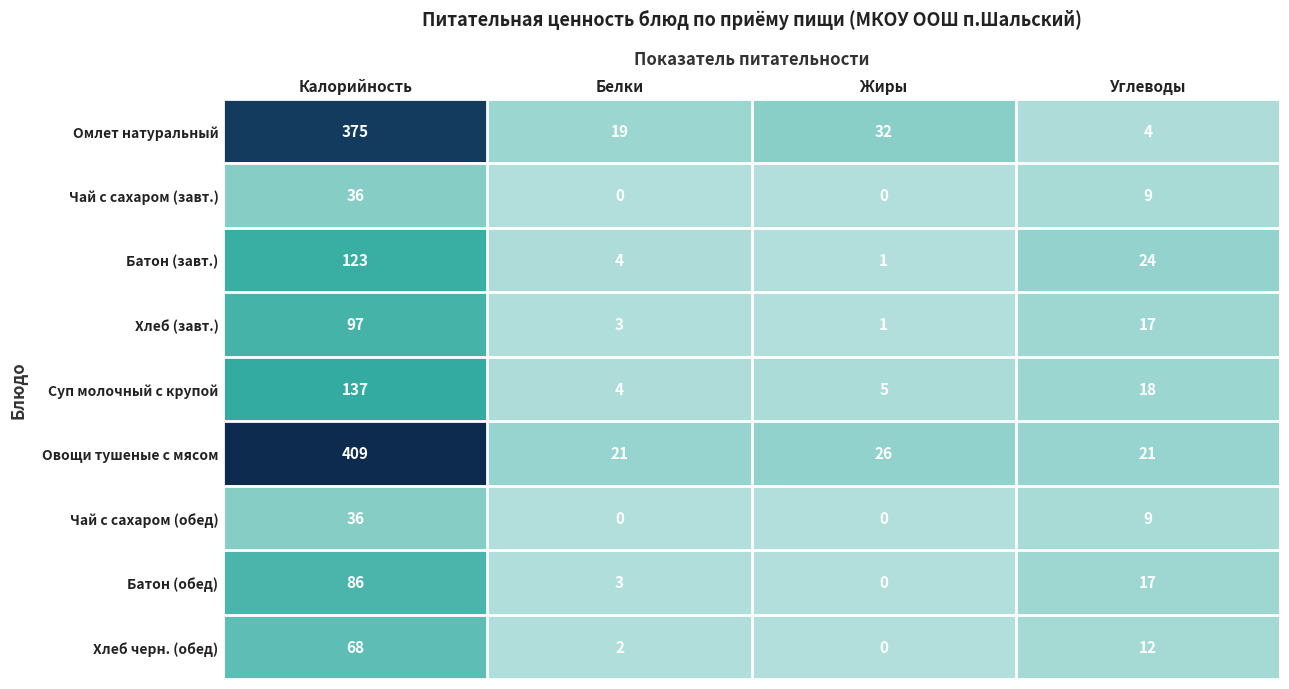

Which series has the largest total across all categories?

Овощи тушеные с мясом